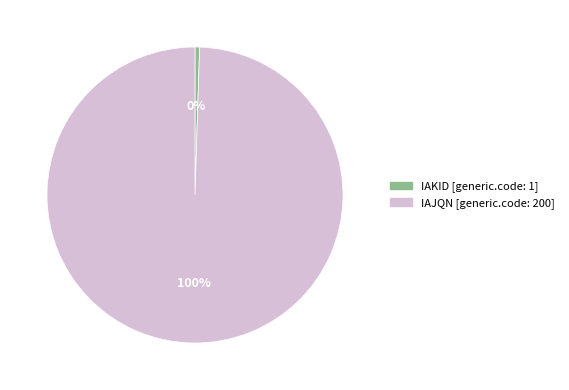

Rank the categories by value from highest to lowest.

IAJQN, IAKID